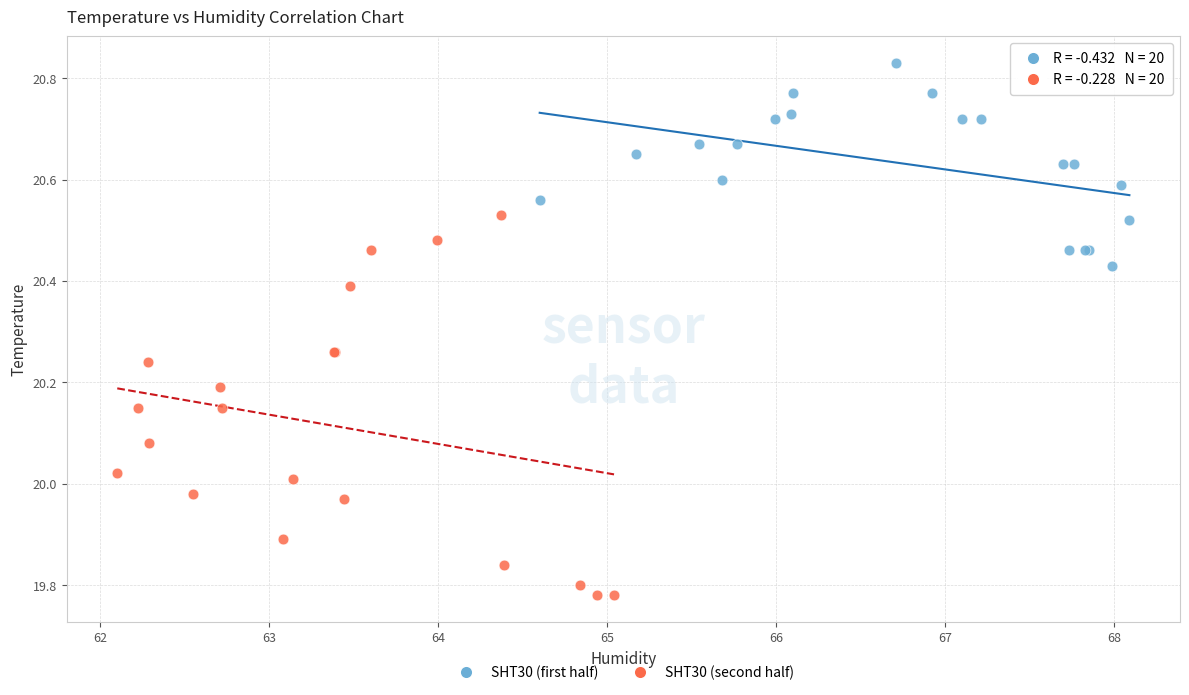

Which series has the largest Y range (max minus min)?

SHT30 (second half)